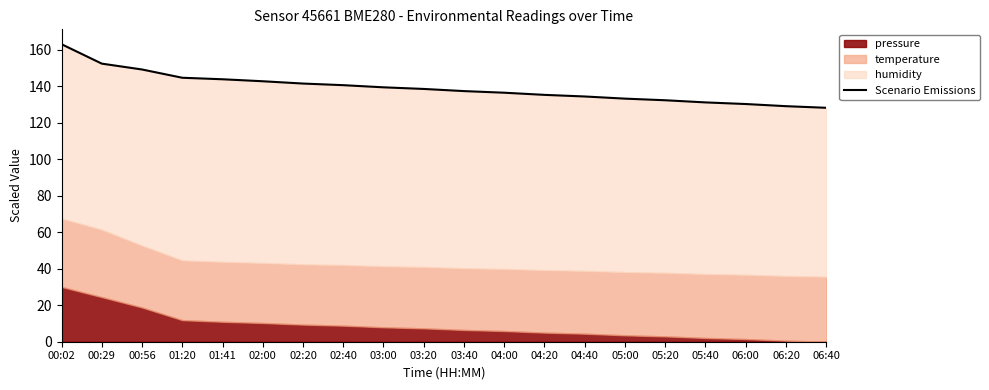

Rank the categories by value from highest to lowest.

00:02, 00:29, 00:56, 01:20, 01:41, 02:00, 02:20, 02:40, 03:00, 03:20, 03:40, 04:00, 04:20, 04:40, 05:00, 05:20, 05:40, 06:00, 06:20, 06:40